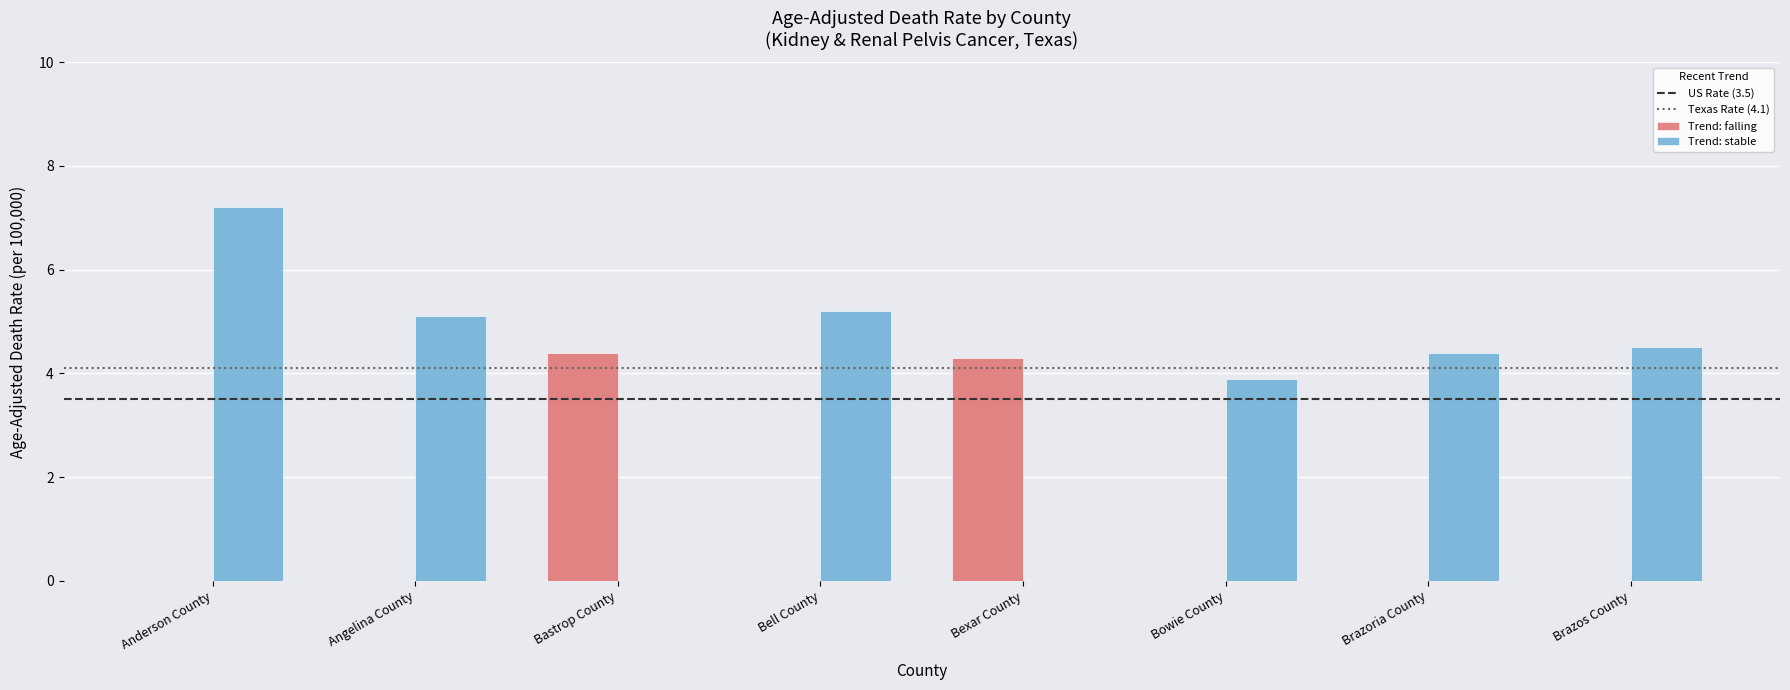

Which series has the largest total across all categories?

Trend: stable